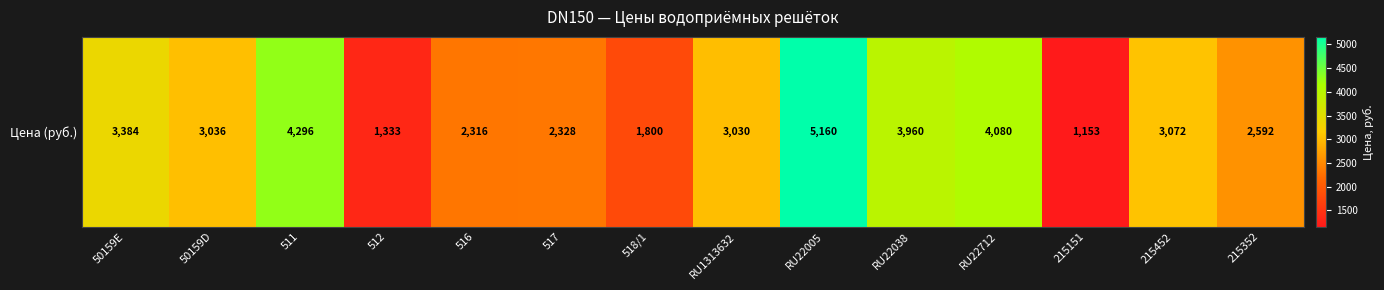

What is the difference between the values at 512 and 215352?

1259